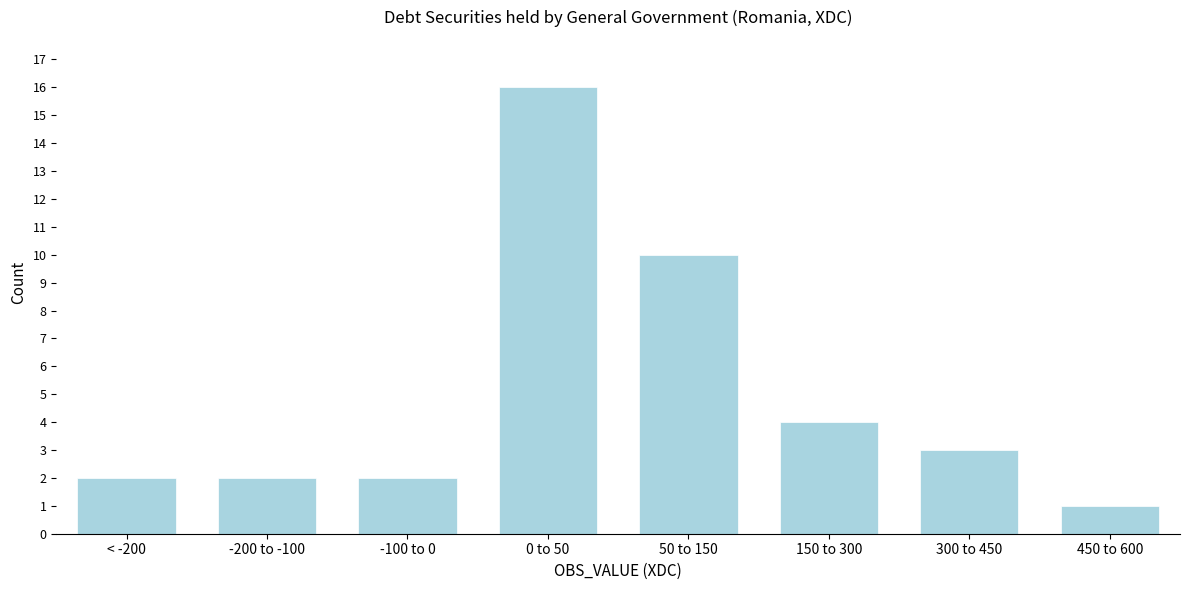

Reading right to left, list all the values displayed in this chart.

450 to 600=1	300 to 450=3	150 to 300=4	50 to 150=10	0 to 50=16	-100 to 0=2	-200 to -100=2	< -200=2